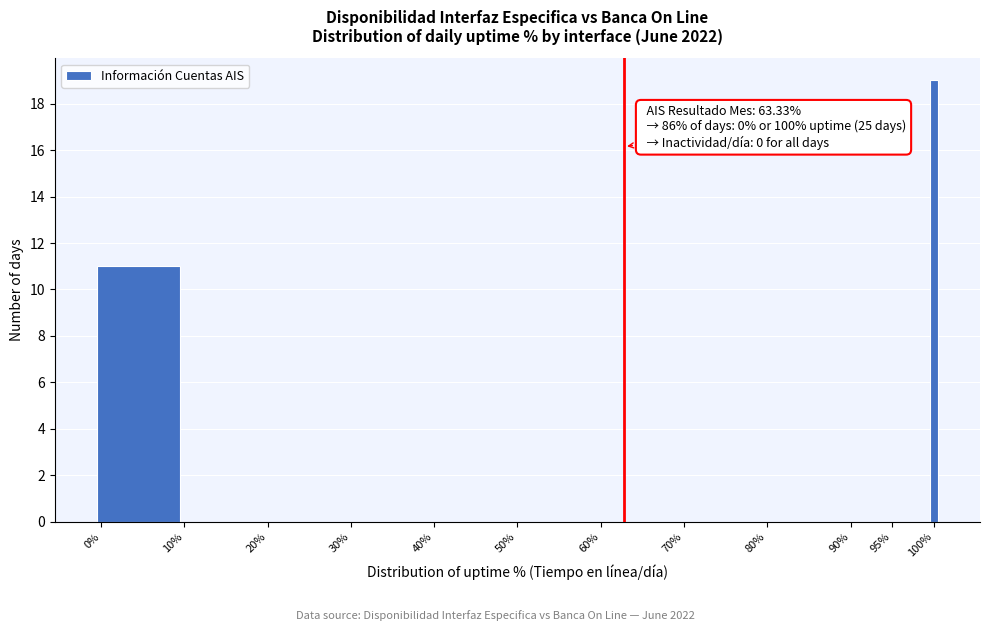

Read against the x-axis, roughly where is the centre of the tallest bar?

100.5